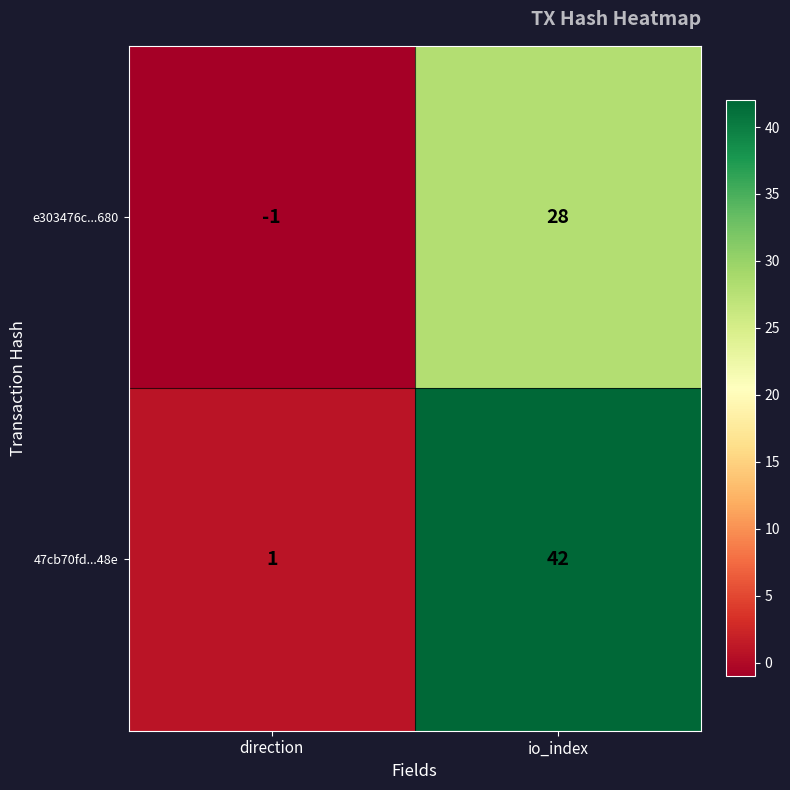

At which category is the sum across all series the highest?

io_index